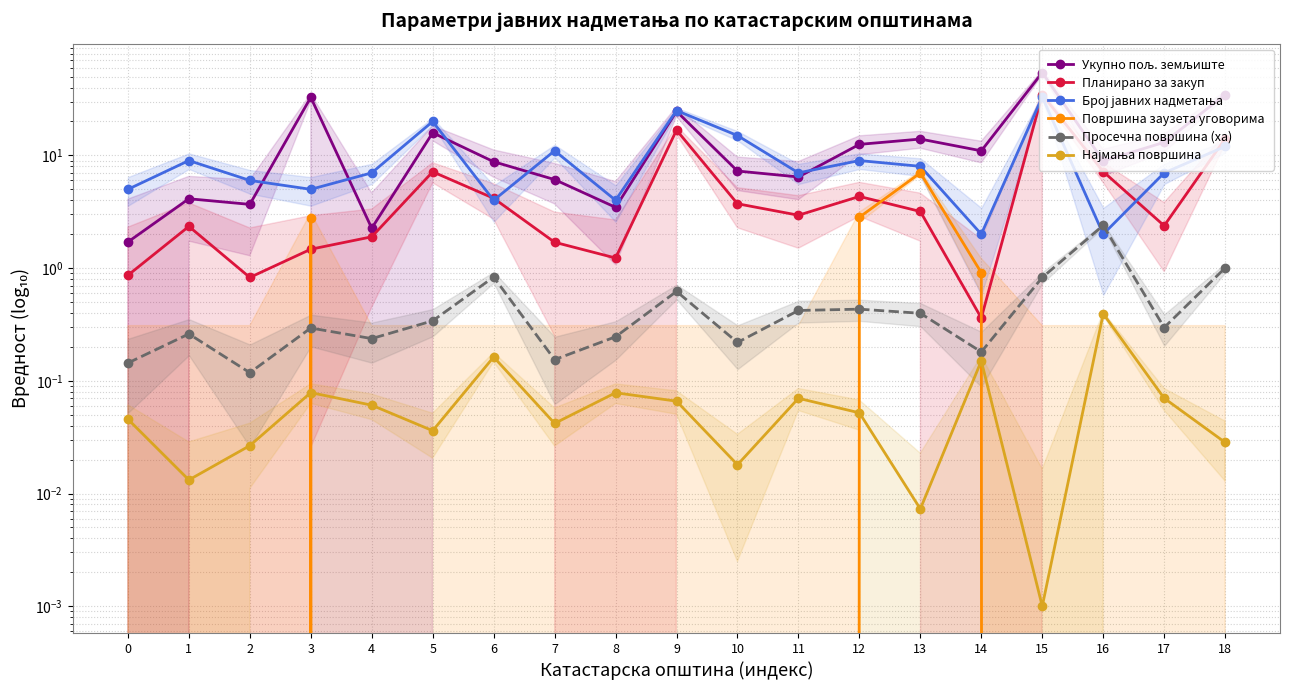

At 12, list the series in order from largest to smallest.

Укупно пољ. земљиште, Број јавних надметања, Планирано за закуп, Површина заузета уговорима, Просечна површина (ха), Најмања површина